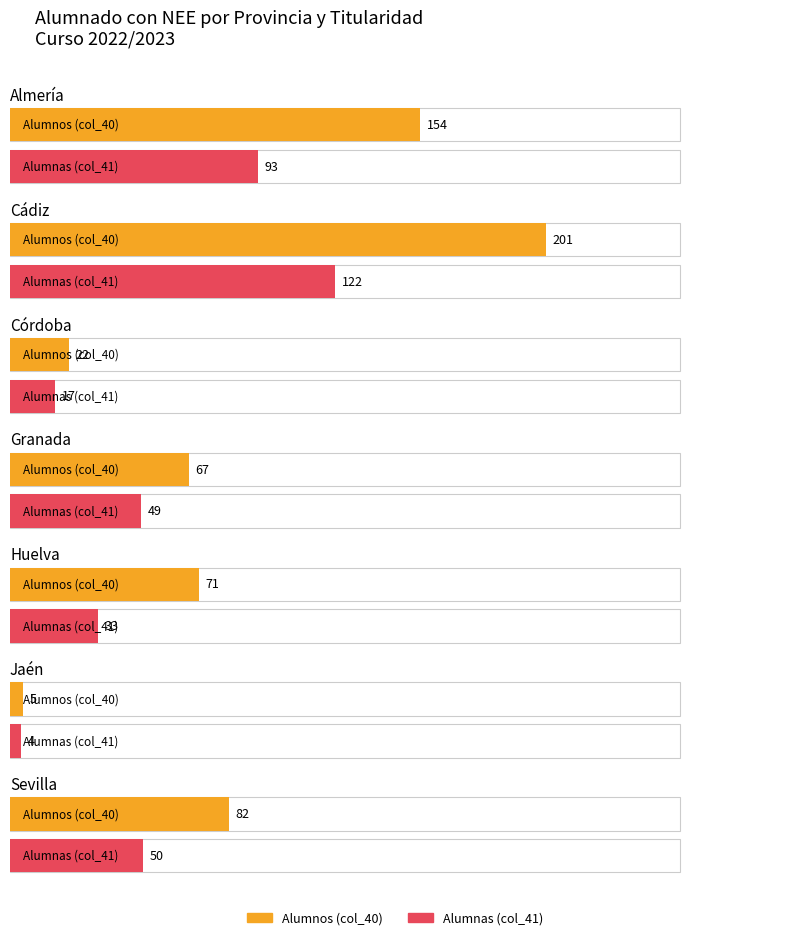

List the series in order of their peak value, highest first.

Alumnos (col_40), Alumnas (col_41)